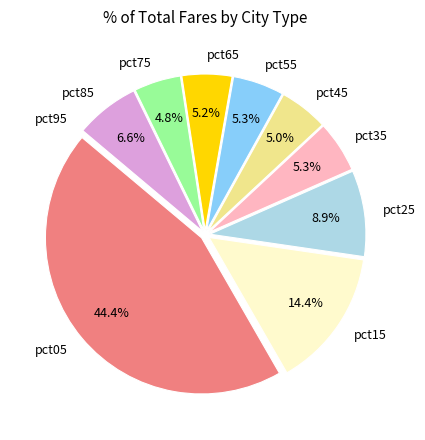

Is it true that pct25 is 23% of the pie?

False